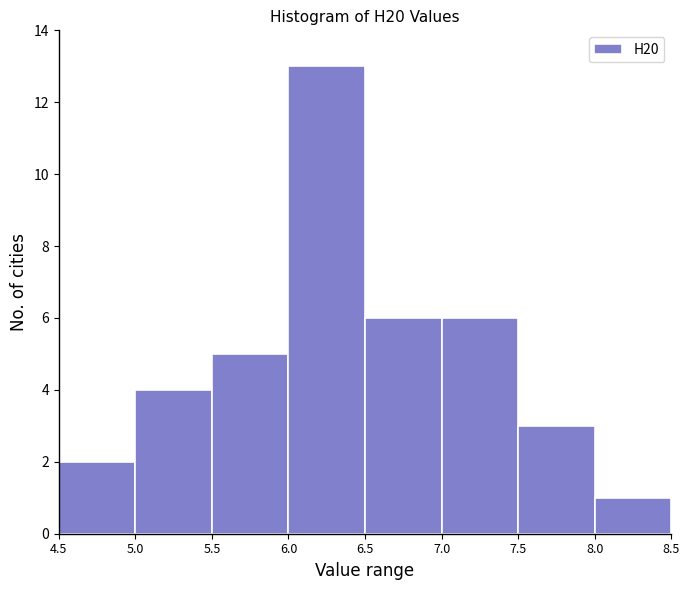

Which range on the x-axis has the tallest bar?

6.0 to 6.5